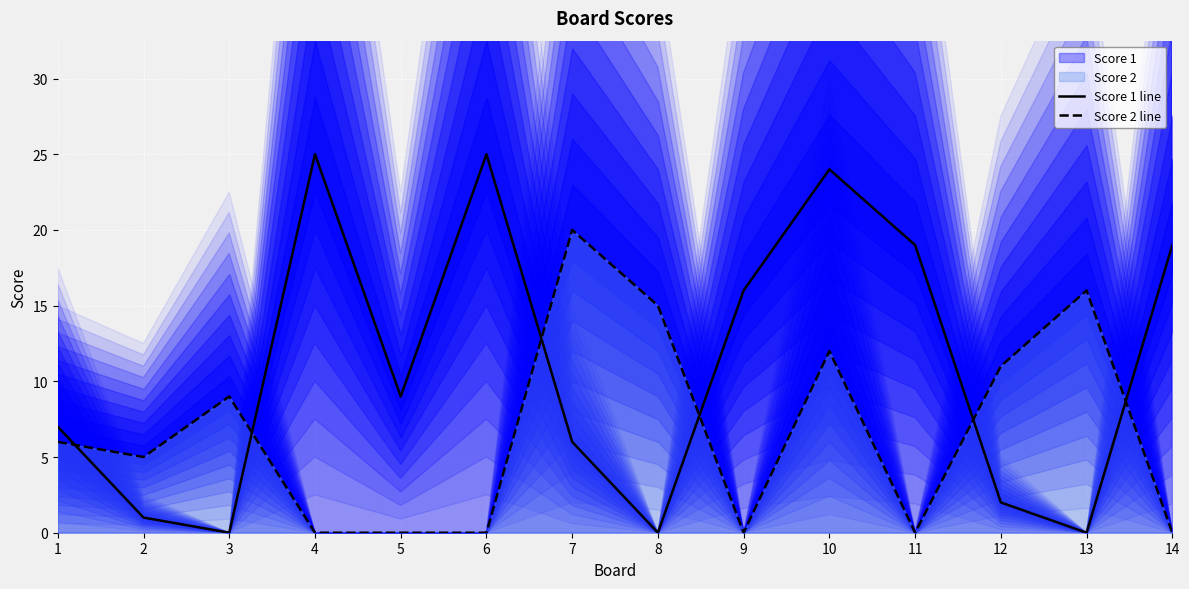

At which category is the sum across all series the highest?

10